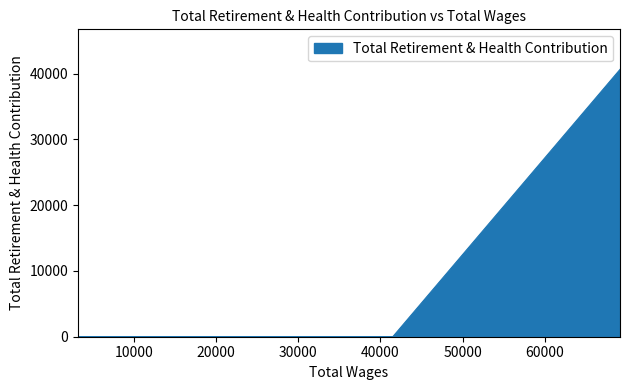

Rank the categories by value from highest to lowest.

69129.0, 41503.0, 3234.0